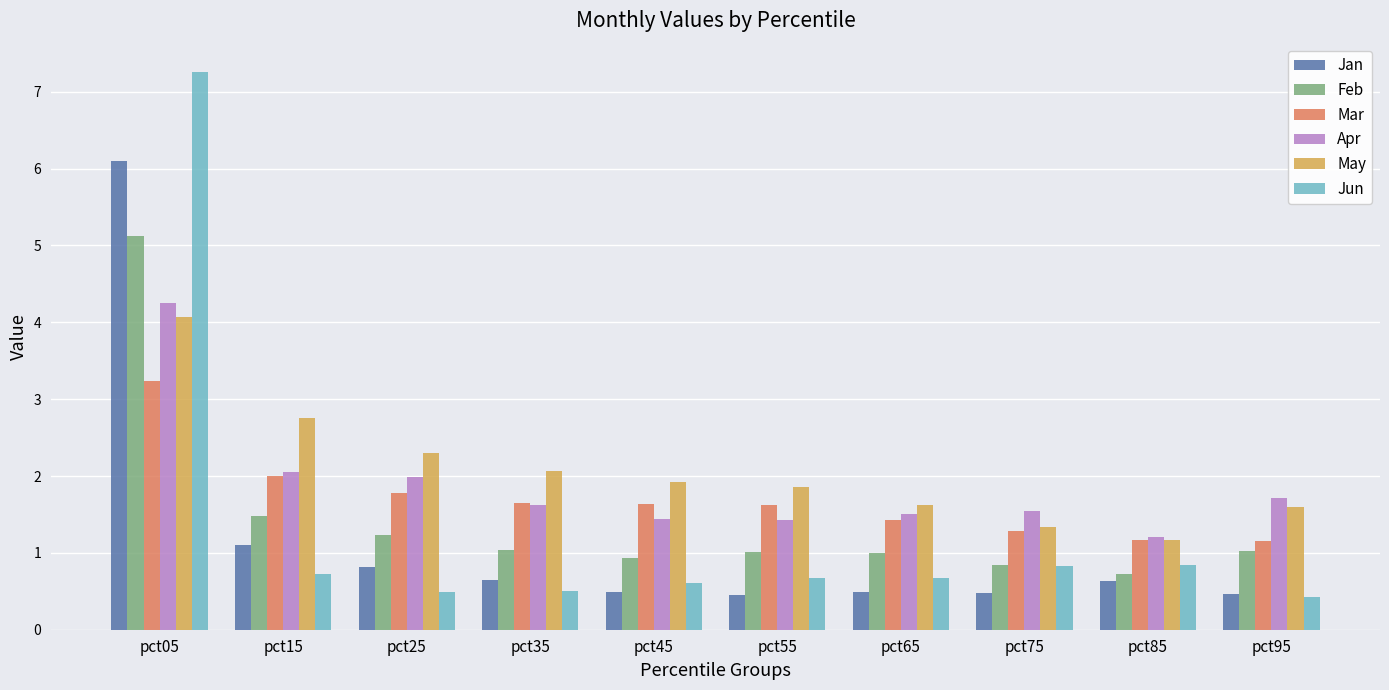

How many groups of bars are there?

10